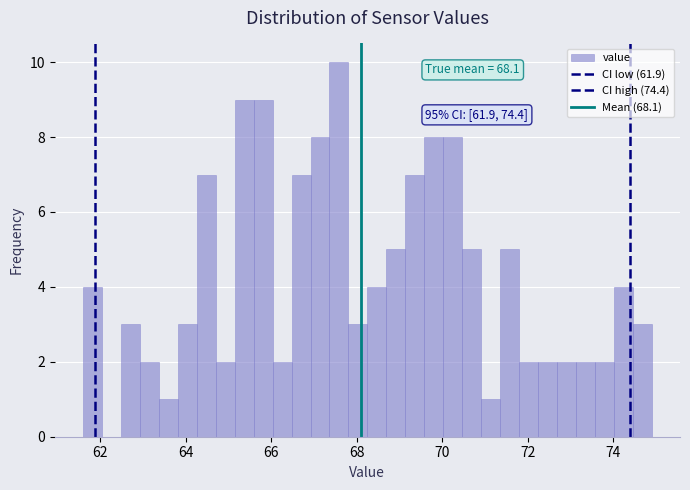

Around what value on the x-axis is the tallest bar? Give the approximate position of its centre, as read against the axis.

67.6